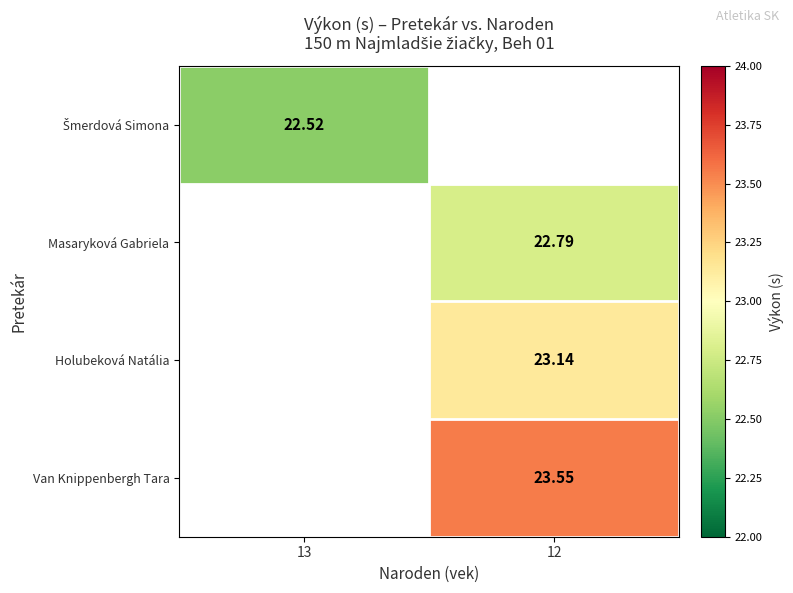

Is the value of Masaryková Gabriela at 12 greater than the value of Van Knippenbergh Tara at 12?

No